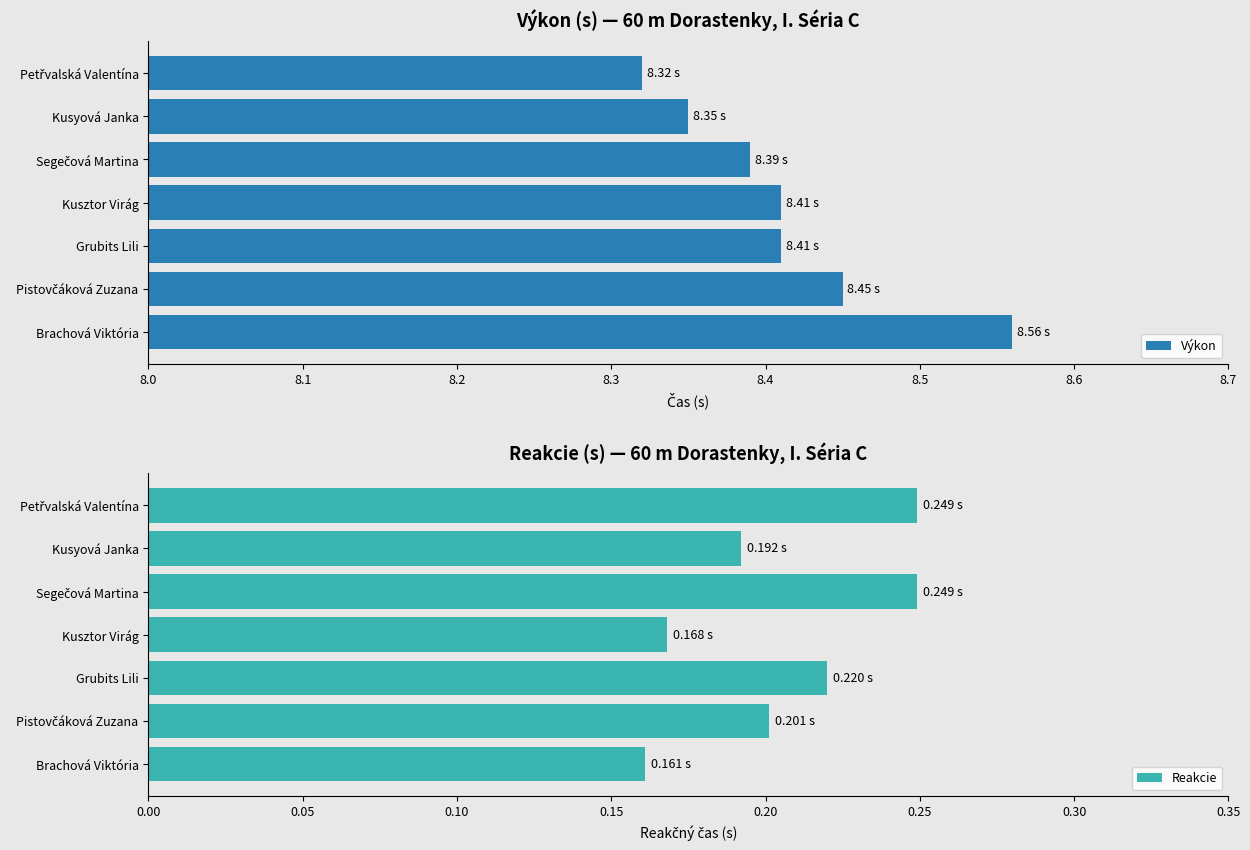

What is the sum of all Výkon values?

58.9